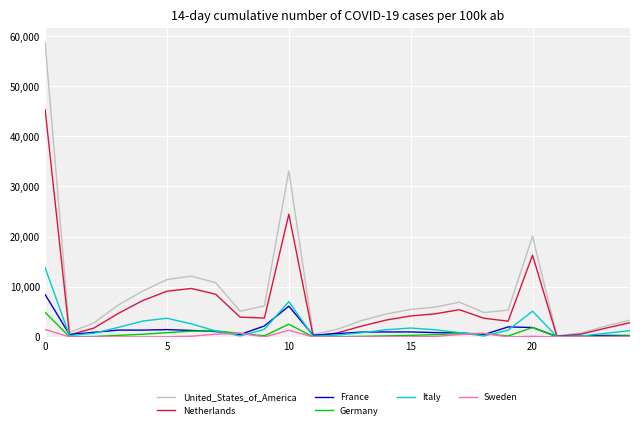

What is the greatest value displayed?

58706